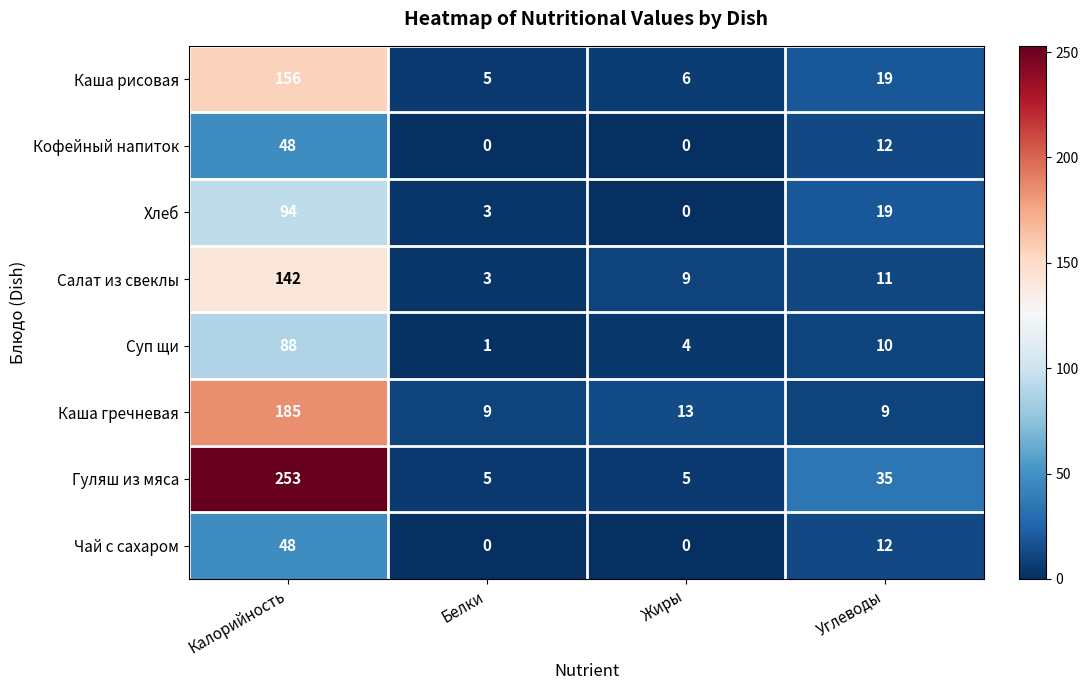

What is the sum of all Салат из свеклы values?

165